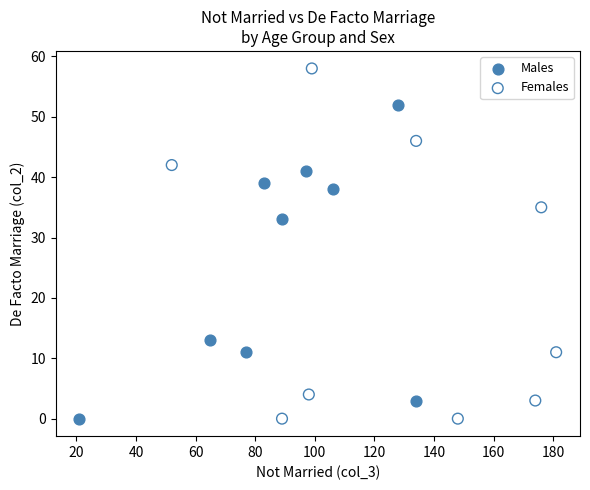

Which series contains the highest Y value?

Females